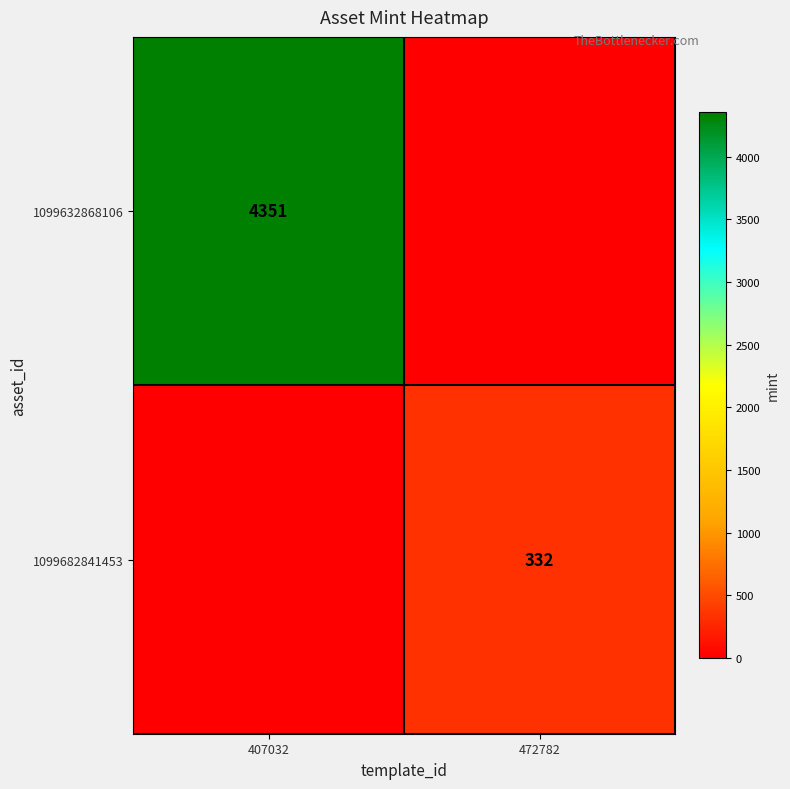

Is it true that 1099682841453 equals 332 at 472782?

True